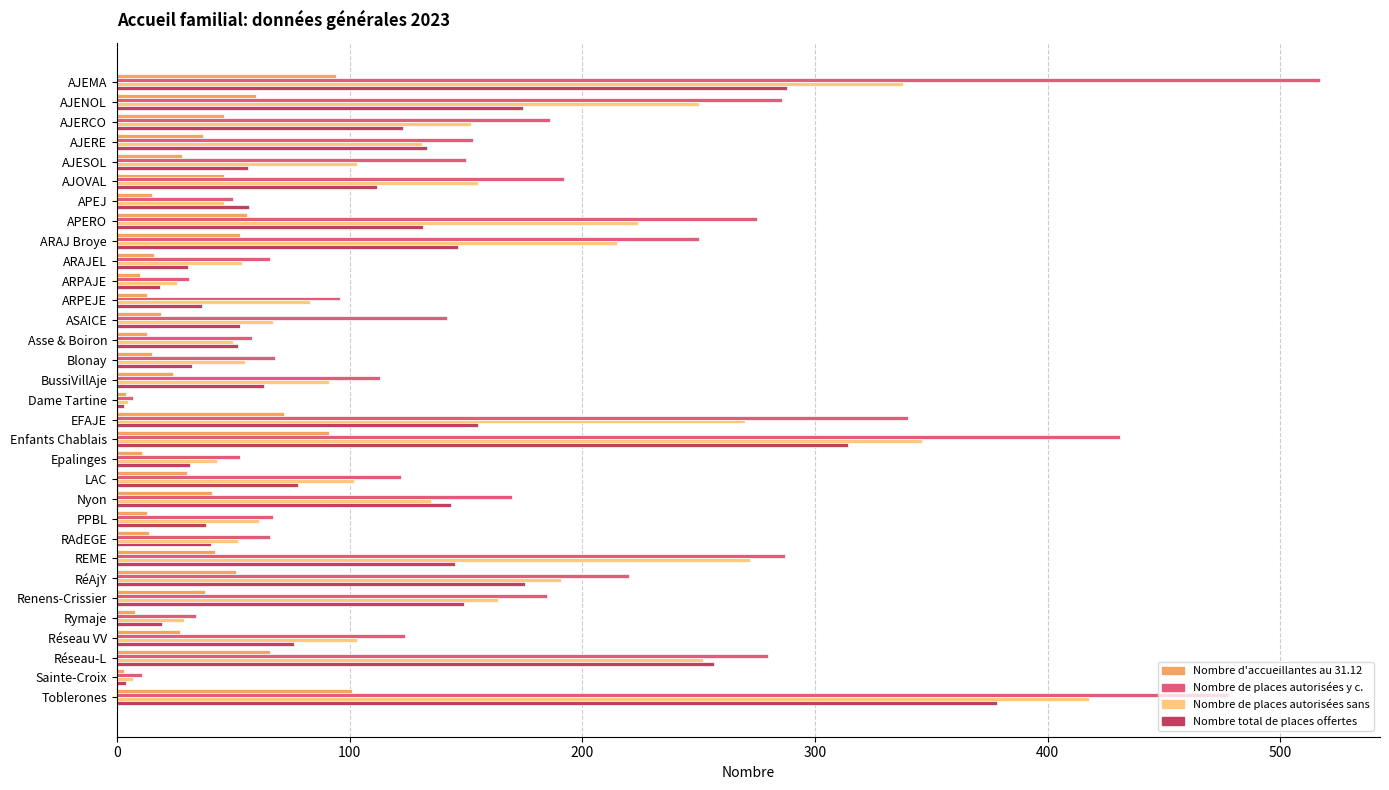

What is the difference between the maximum and second lowest values in the Nombre total de places offertes series?

374.5